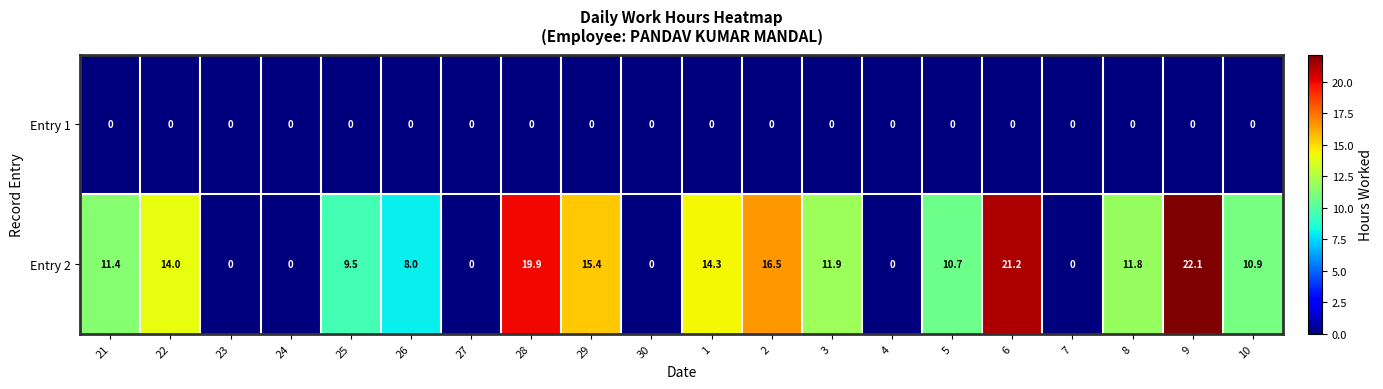

Which series has the largest range (max minus min)?

Entry 2